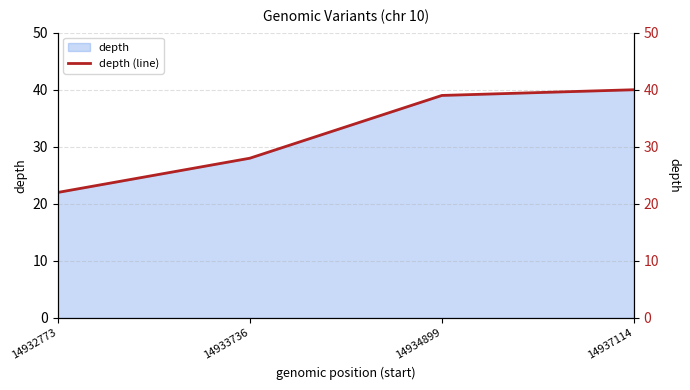

What is the value of the 2nd point from the left?

28